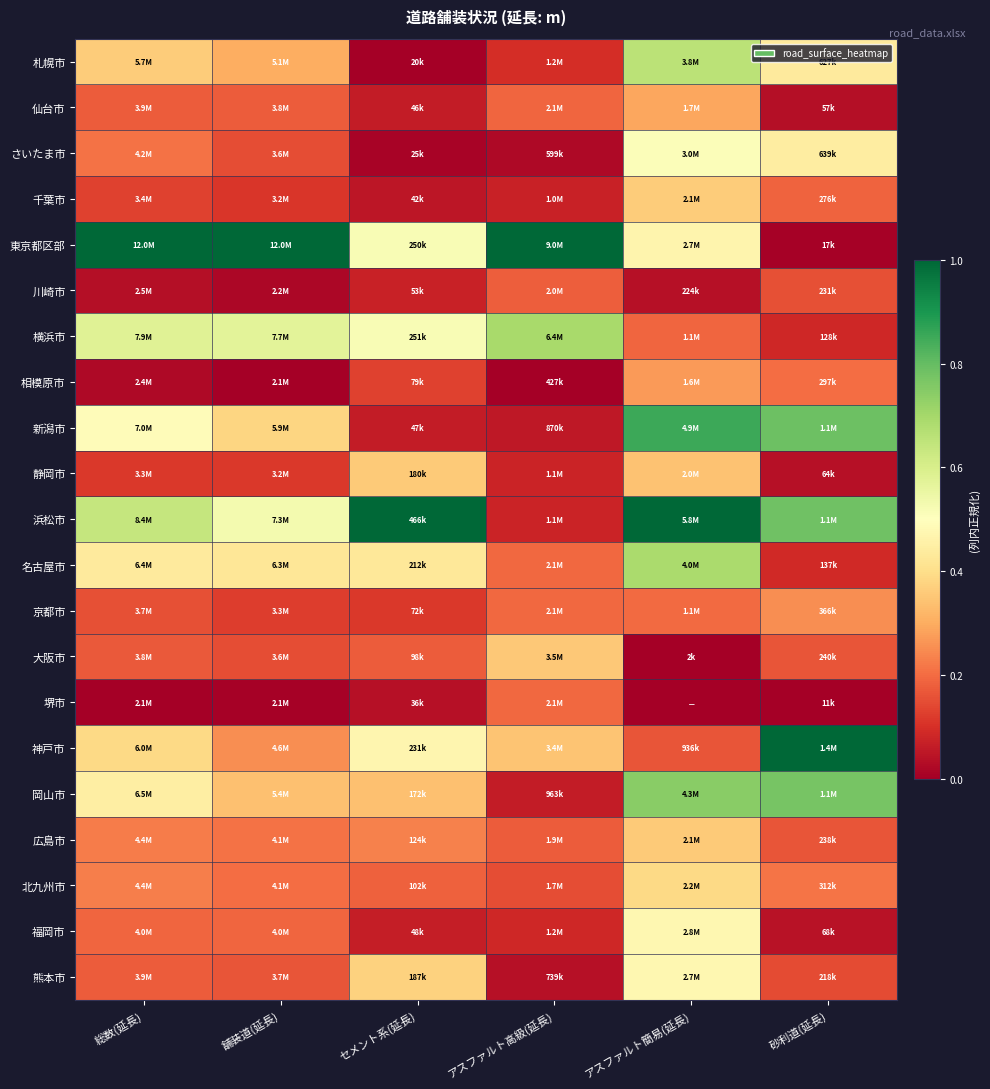

Reading right to left, what are all the values shown in this chart?

札幌市: 砂利道(延長)=0.4	アスファルト簡易(延長)=0.7	アスファルト高級(延長)=0.1	セメント系(延長)=0.0	舗装道(延長)=0.3	総数(延長)=0.4
仙台市: 砂利道(延長)=0.0	アスファルト簡易(延長)=0.3	アスファルト高級(延長)=0.2	セメント系(延長)=0.1	舗装道(延長)=0.2	総数(延長)=0.2
さいたま市: 砂利道(延長)=0.4	アスファルト簡易(延長)=0.5	アスファルト高級(延長)=0.0	セメント系(延長)=0.0	舗装道(延長)=0.2	総数(延長)=0.2
千葉市: 砂利道(延長)=0.2	アスファルト簡易(延長)=0.4	アスファルト高級(延長)=0.1	セメント系(延長)=0.0	舗装道(延長)=0.1	総数(延長)=0.1
東京都区部: 砂利道(延長)=0.0	アスファルト簡易(延長)=0.5	アスファルト高級(延長)=1.0	セメント系(延長)=0.5	舗装道(延長)=1.0	総数(延長)=1.0
川崎市: 砂利道(延長)=0.2	アスファルト簡易(延長)=0.0	アスファルト高級(延長)=0.2	セメント系(延長)=0.1	舗装道(延長)=0.0	総数(延長)=0.0
横浜市: 砂利道(延長)=0.1	アスファルト簡易(延長)=0.2	アスファルト高級(延長)=0.7	セメント系(延長)=0.5	舗装道(延長)=0.6	総数(延長)=0.6
相模原市: 砂利道(延長)=0.2	アスファルト簡易(延長)=0.3	アスファルト高級(延長)=0.0	セメント系(延長)=0.1	舗装道(延長)=0.0	総数(延長)=0.0
新潟市: 砂利道(延長)=0.8	アスファルト簡易(延長)=0.9	アスファルト高級(延長)=0.1	セメント系(延長)=0.1	舗装道(延長)=0.4	総数(延長)=0.5
静岡市: 砂利道(延長)=0.0	アスファルト簡易(延長)=0.3	アスファルト高級(延長)=0.1	セメント系(延長)=0.4	舗装道(延長)=0.1	総数(延長)=0.1
浜松市: 砂利道(延長)=0.8	アスファルト簡易(延長)=1.0	アスファルト高級(延長)=0.1	セメント系(延長)=1.0	舗装道(延長)=0.5	総数(延長)=0.6
名古屋市: 砂利道(延長)=0.1	アスファルト簡易(延長)=0.7	アスファルト高級(延長)=0.2	セメント系(延長)=0.4	舗装道(延長)=0.4	総数(延長)=0.4
京都市: 砂利道(延長)=0.3	アスファルト簡易(延長)=0.2	アスファルト高級(延長)=0.2	セメント系(延長)=0.1	舗装道(延長)=0.1	総数(延長)=0.2
大阪市: 砂利道(延長)=0.2	アスファルト簡易(延長)=0.0	アスファルト高級(延長)=0.4	セメント系(延長)=0.2	舗装道(延長)=0.2	総数(延長)=0.2
堺市: 砂利道(延長)=0.0	アスファルト簡易(延長)=0.0	アスファルト高級(延長)=0.2	セメント系(延長)=0.0	舗装道(延長)=0.0	総数(延長)=0.0
神戸市: 砂利道(延長)=1.0	アスファルト簡易(延長)=0.2	アスファルト高級(延長)=0.3	セメント系(延長)=0.5	舗装道(延長)=0.3	総数(延長)=0.4
岡山市: 砂利道(延長)=0.8	アスファルト簡易(延長)=0.7	アスファルト高級(延長)=0.1	セメント系(延長)=0.3	舗装道(延長)=0.3	総数(延長)=0.4
広島市: 砂利道(延長)=0.2	アスファルト簡易(延長)=0.4	アスファルト高級(延長)=0.2	セメント系(延長)=0.2	舗装道(延長)=0.2	総数(延長)=0.2
北九州市: 砂利道(延長)=0.2	アスファルト簡易(延長)=0.4	アスファルト高級(延長)=0.2	セメント系(延長)=0.2	舗装道(延長)=0.2	総数(延長)=0.2
福岡市: 砂利道(延長)=0.0	アスファルト簡易(延長)=0.5	アスファルト高級(延長)=0.1	セメント系(延長)=0.1	舗装道(延長)=0.2	総数(延長)=0.2
熊本市: 砂利道(延長)=0.1	アスファルト簡易(延長)=0.5	アスファルト高級(延長)=0.0	セメント系(延長)=0.4	舗装道(延長)=0.2	総数(延長)=0.2